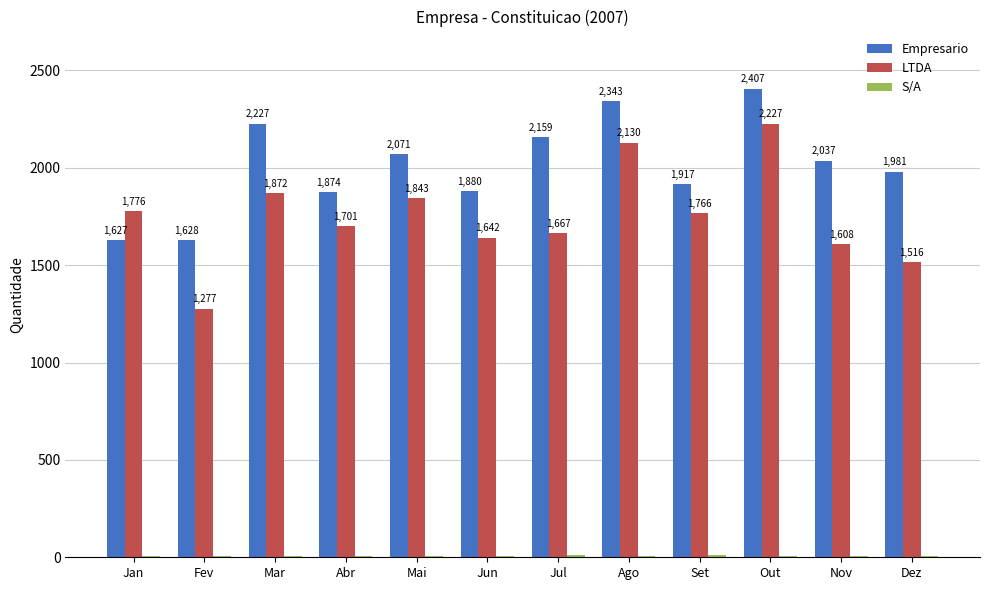

Which label corresponds to the largest value in the chart?

Out